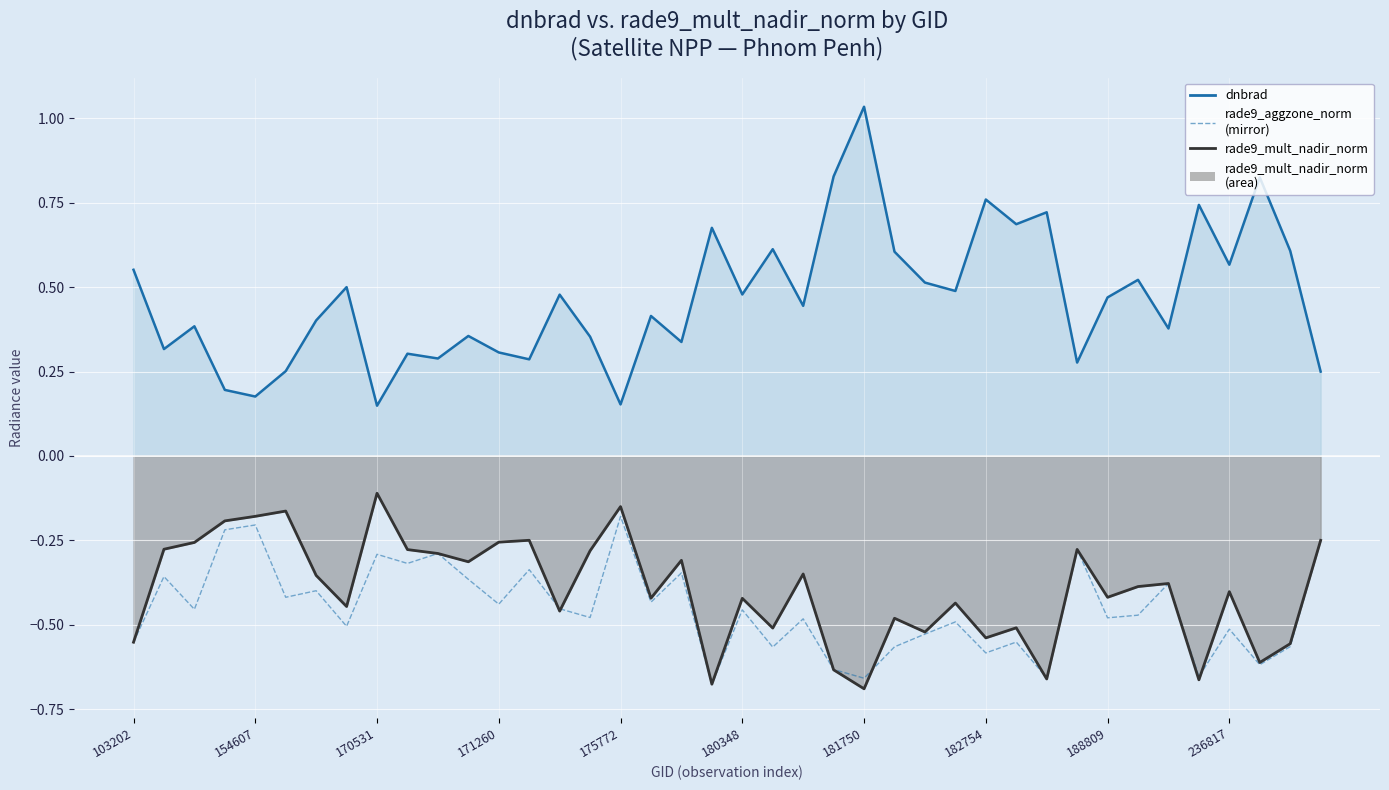

Reading left to right, what are all the values shown in this chart?

dnbrad (line): 0.6	0.3	0.4	0.2	0.2	0.3	0.4	0.5	0.1	0.3	0.3	0.4	0.3	0.3	0.5	0.4	0.2	0.4	0.3	0.7	0.5	0.6	0.4	0.8	1.0	0.6	0.5	0.5	0.8	0.7	0.7	0.3	0.5	0.5	0.4	0.7	0.6	0.8	0.6	0.2
rade9_aggzone_norm (mirror): -0.6	-0.4	-0.5	-0.2	-0.2	-0.4	-0.4	-0.5	-0.3	-0.3	-0.3	-0.4	-0.4	-0.3	-0.5	-0.5	-0.2	-0.4	-0.3	-0.7	-0.5	-0.6	-0.5	-0.6	-0.7	-0.6	-0.5	-0.5	-0.6	-0.6	-0.7	-0.3	-0.5	-0.5	-0.4	-0.7	-0.5	-0.6	-0.6	-0.2
rade9_mult_nadir_norm (line): -0.6	-0.3	-0.3	-0.2	-0.2	-0.2	-0.4	-0.4	-0.1	-0.3	-0.3	-0.3	-0.3	-0.2	-0.5	-0.3	-0.1	-0.4	-0.3	-0.7	-0.4	-0.5	-0.3	-0.6	-0.7	-0.5	-0.5	-0.4	-0.5	-0.5	-0.7	-0.3	-0.4	-0.4	-0.4	-0.7	-0.4	-0.6	-0.6	-0.2